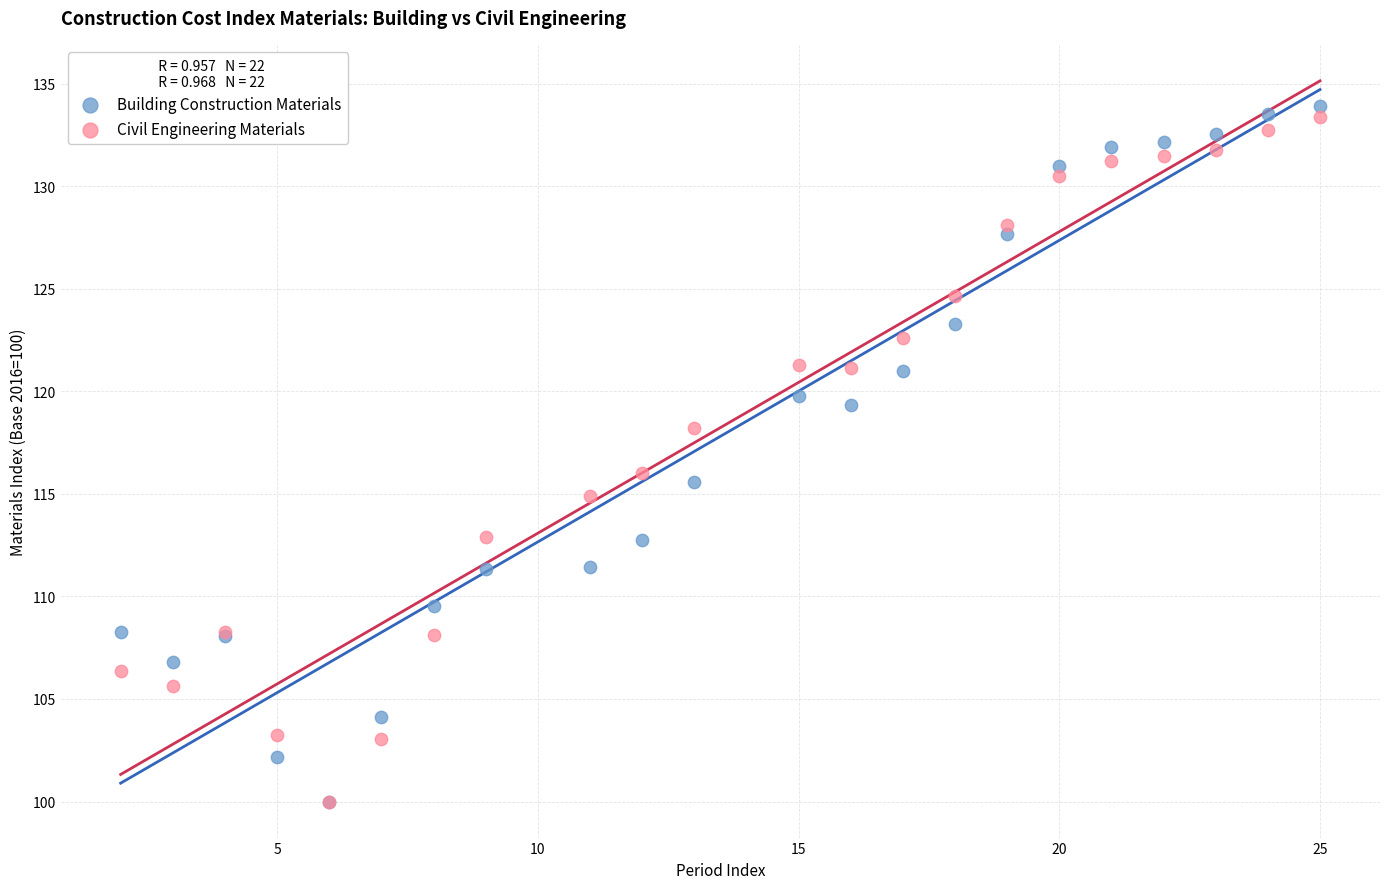

What are all the series names shown in the legend?

Building Construction Materials, Civil Engineering Materials